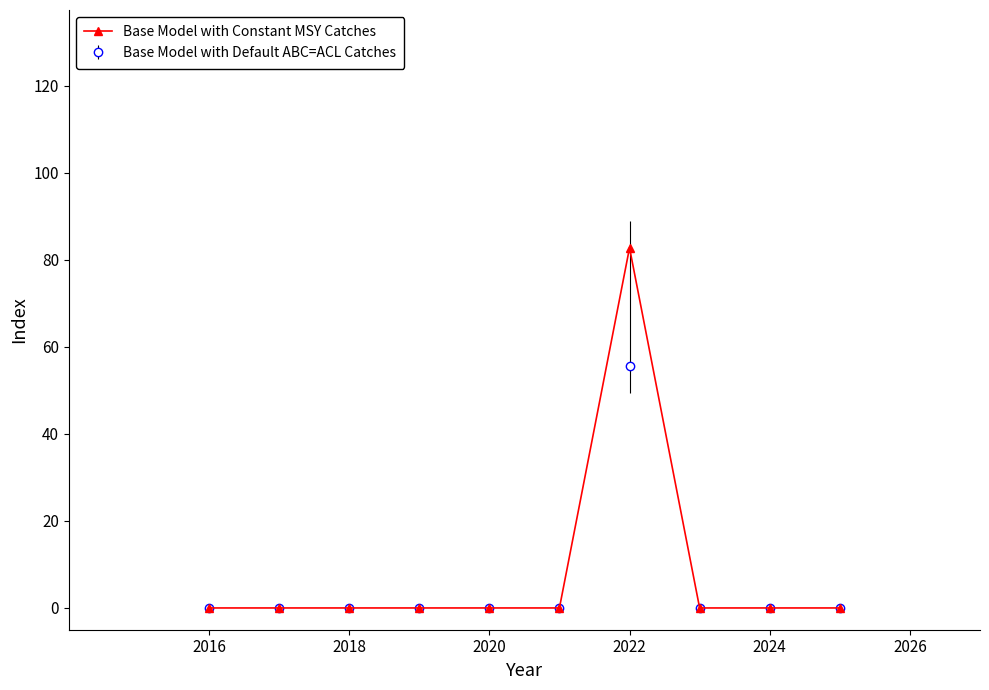

True or false: Base Model with Constant MSY Catches has more than 0 points higher than both neighbors.

True